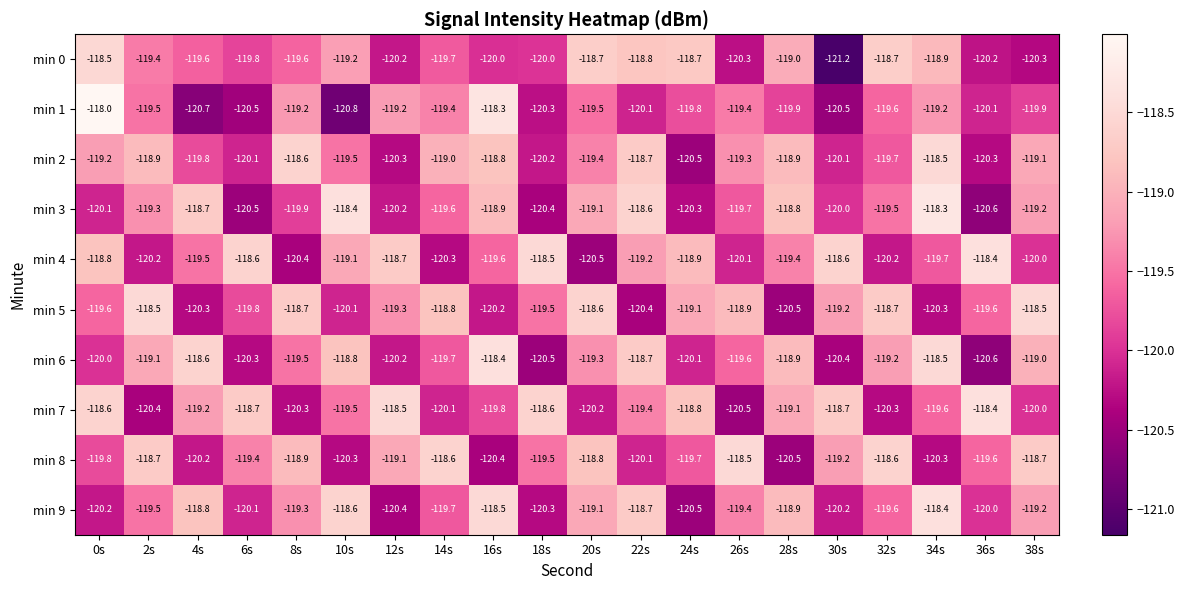

At which category is the sum across all series the highest?

34s